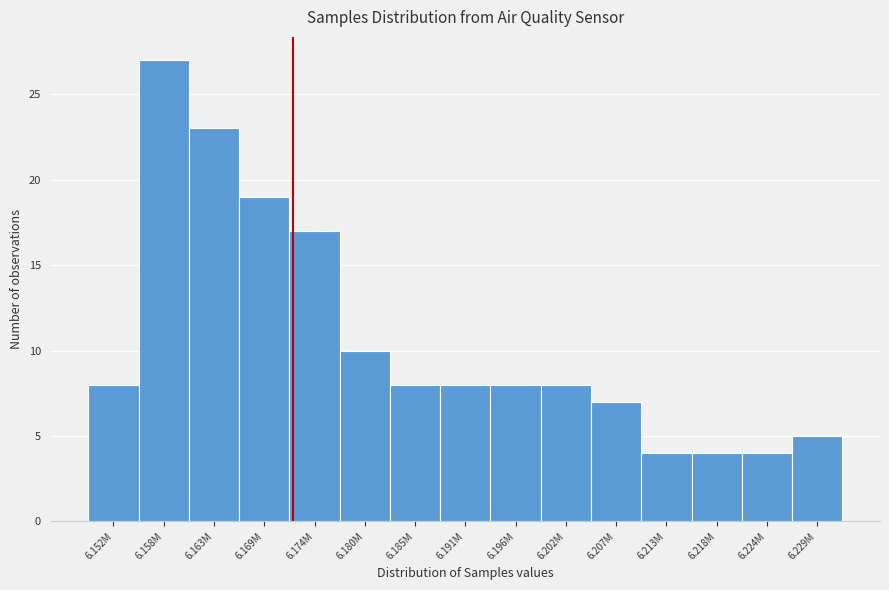

Reading left to right, transcribe all the data shown in this chart.

6.152M=8	6.158M=27	6.163M=23	6.169M=19	6.174M=17	6.180M=10	6.185M=8	6.191M=8	6.196M=8	6.202M=8	6.207M=7	6.213M=4	6.218M=4	6.224M=4	6.229M=5